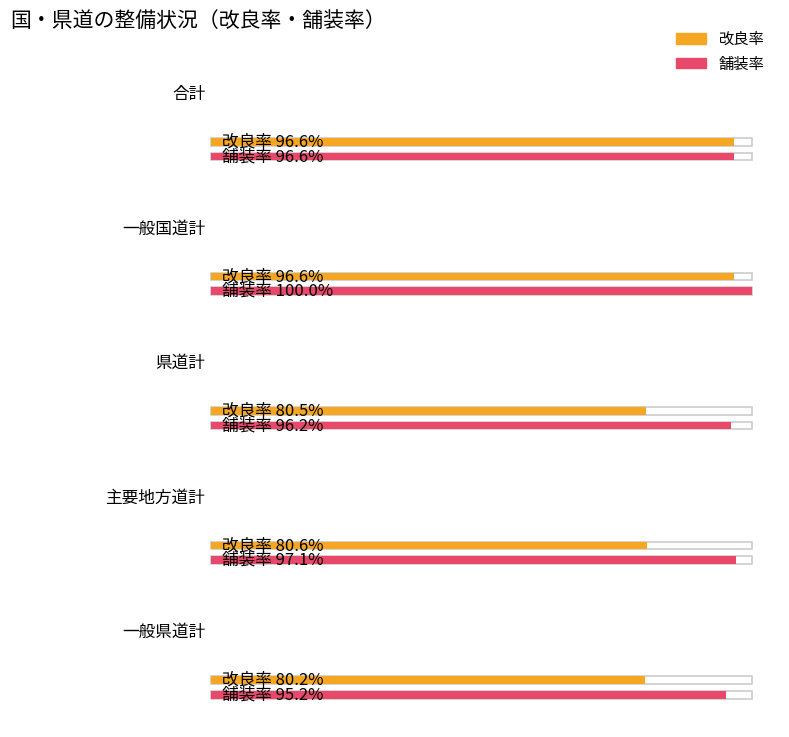

How many bars are there in each group?

2